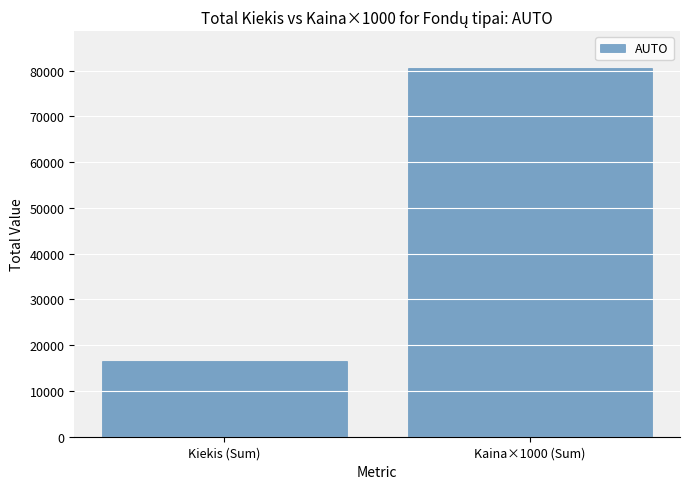

Reading left to right, extract all data points from this chart.

16488	80570